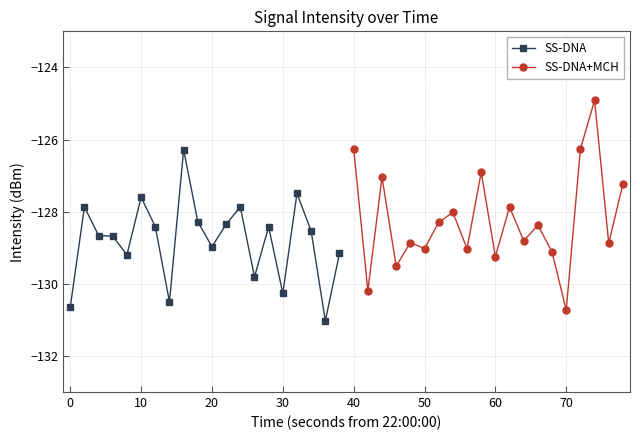

What is the lowest value of the SS-DNA series?

-131.0